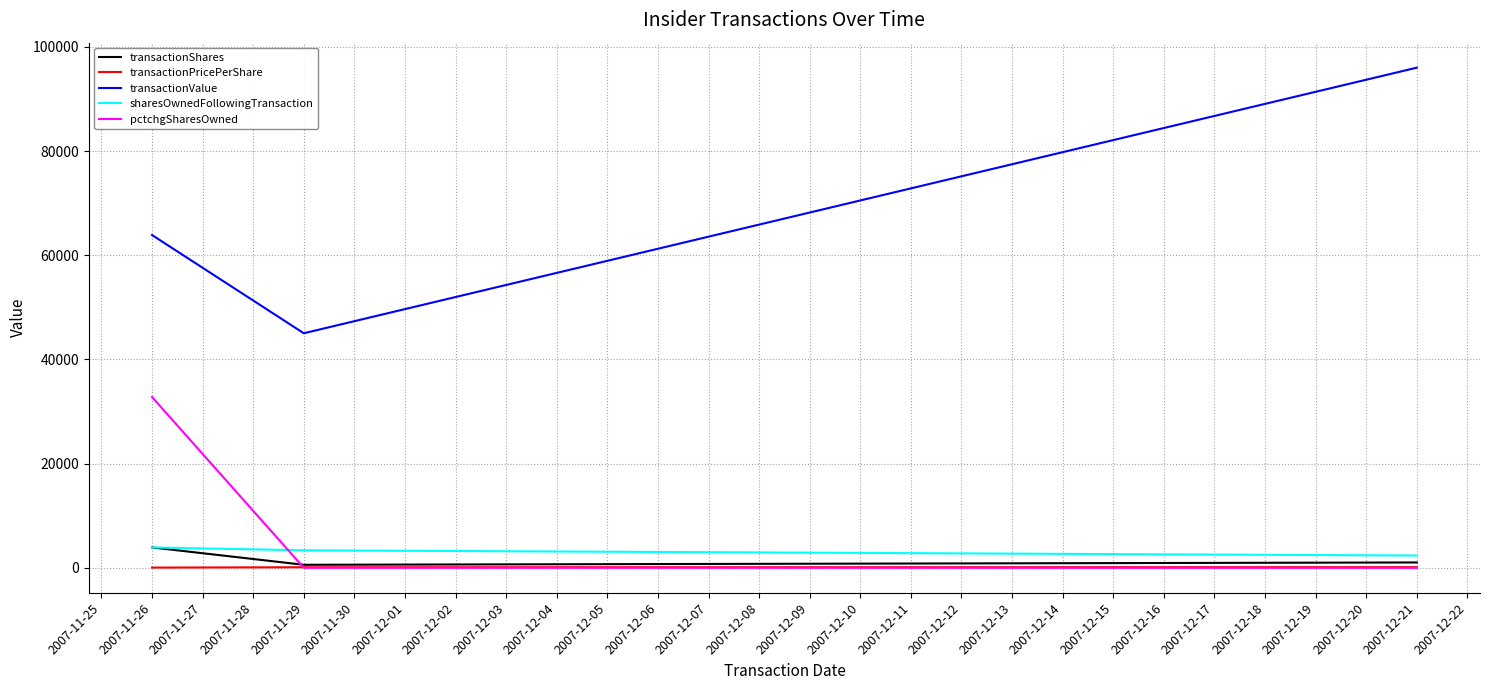

What is the sum of all transactionValue values?

204877.0